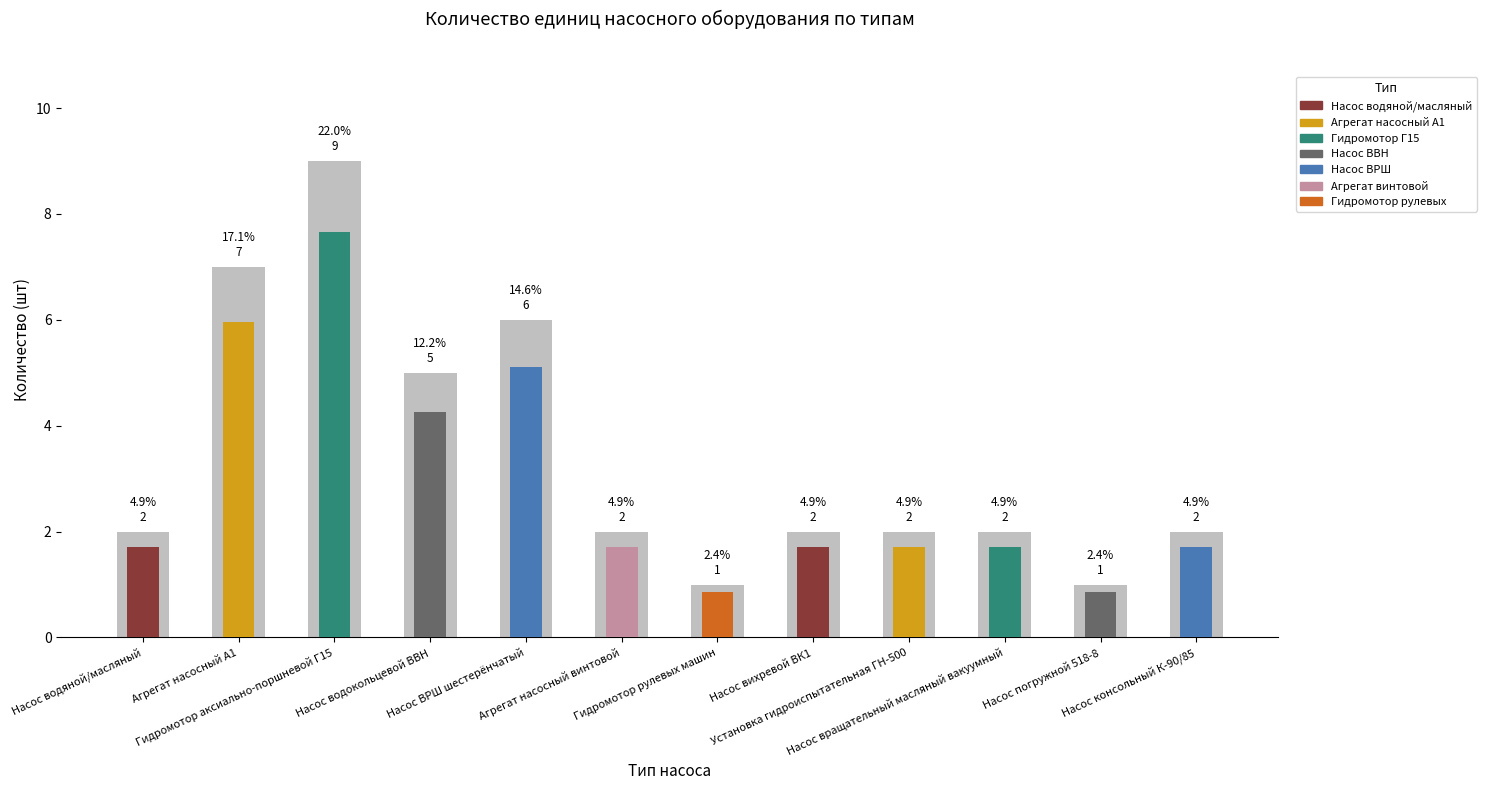

Does the chart contain stacked bars?

No